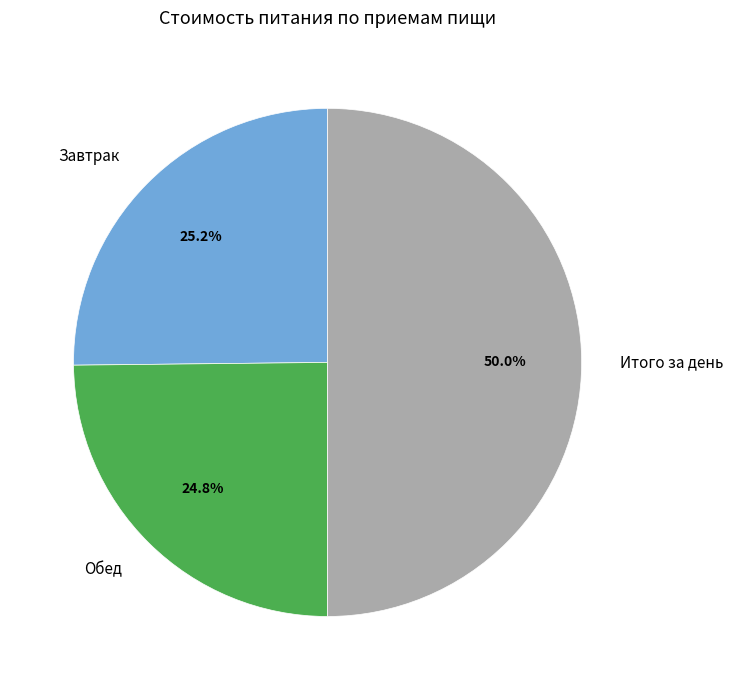

Does Завтрак represent more than half of the total?

No